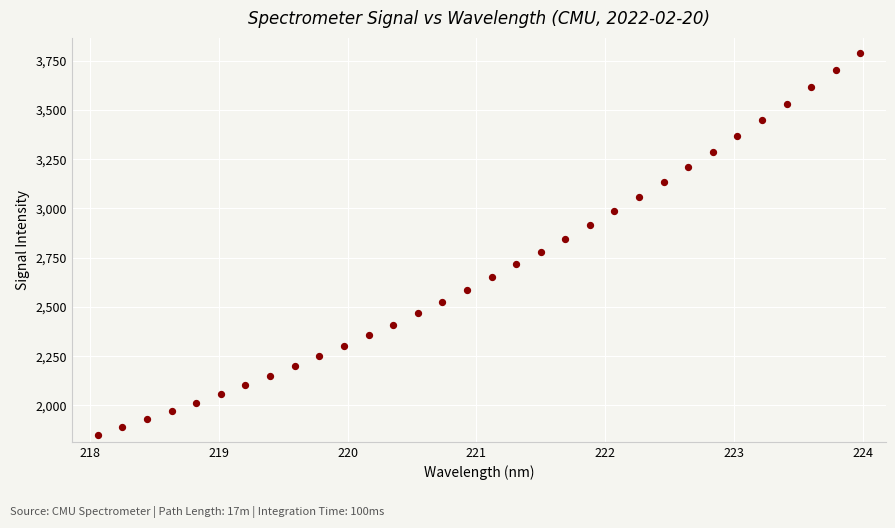

What is the range of Y values (max minus min)?

1938.1